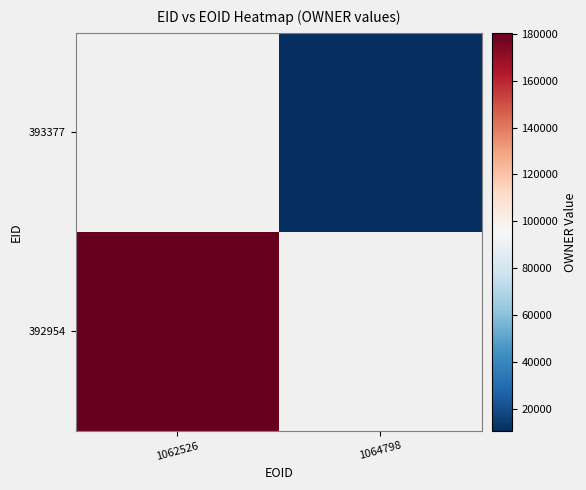

Rank the categories by 393377 value from lowest to highest.

1062526, 1064798